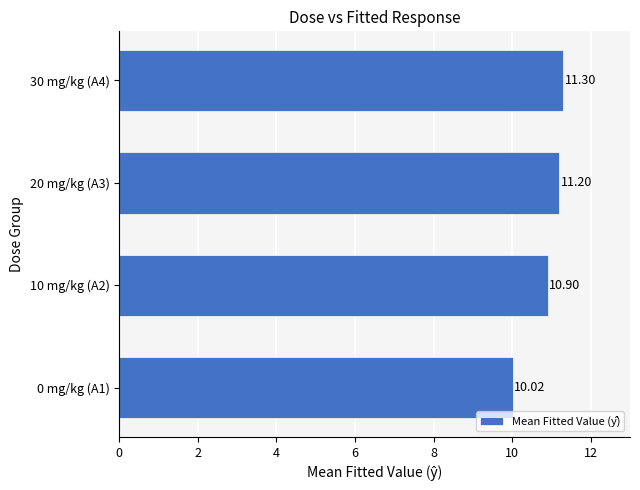

What is the change in value from 0 mg/kg (A1) to 20 mg/kg (A3)?

+1.2